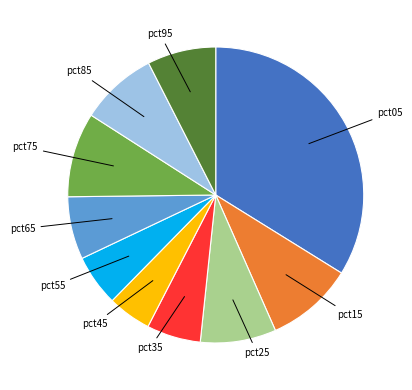

True or false: pct85 accounts for 8% of the total.

True